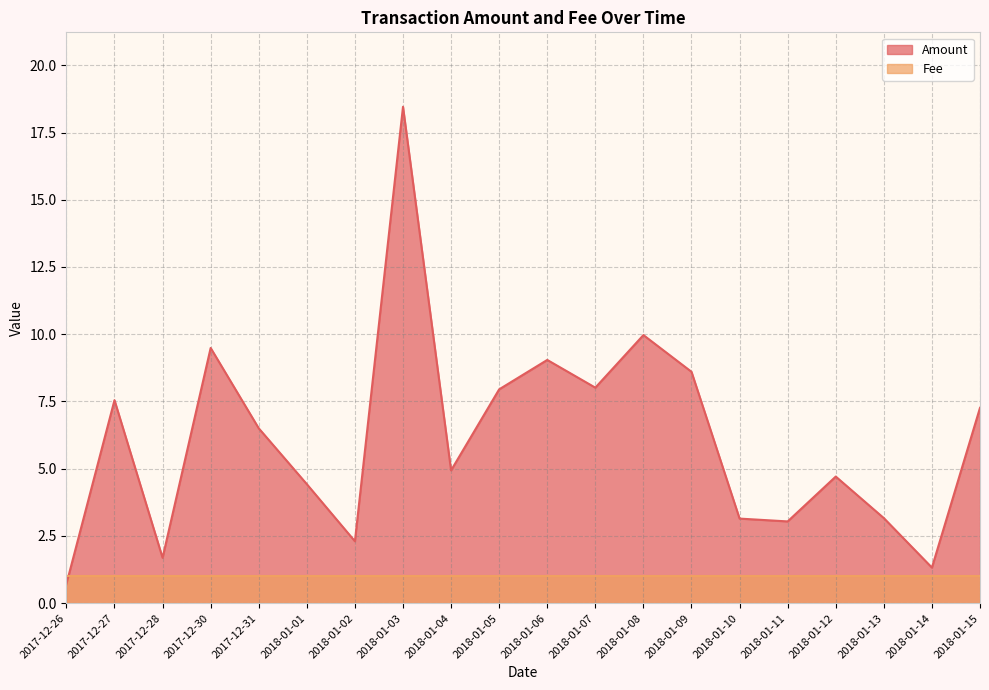

Which has a higher value, 2017-12-30 or 2018-01-15?

2017-12-30